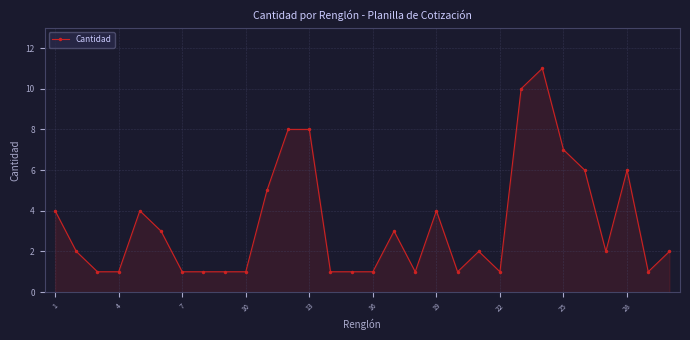

What is the sum of all values?

100